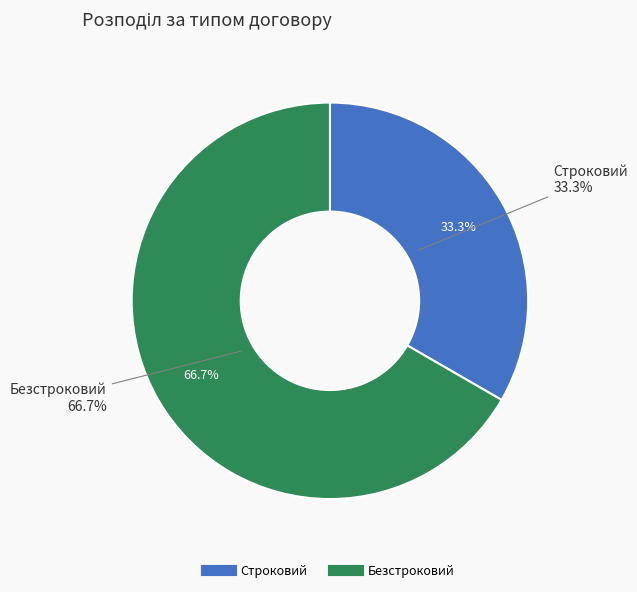

Count the number of slices in the pie.

2